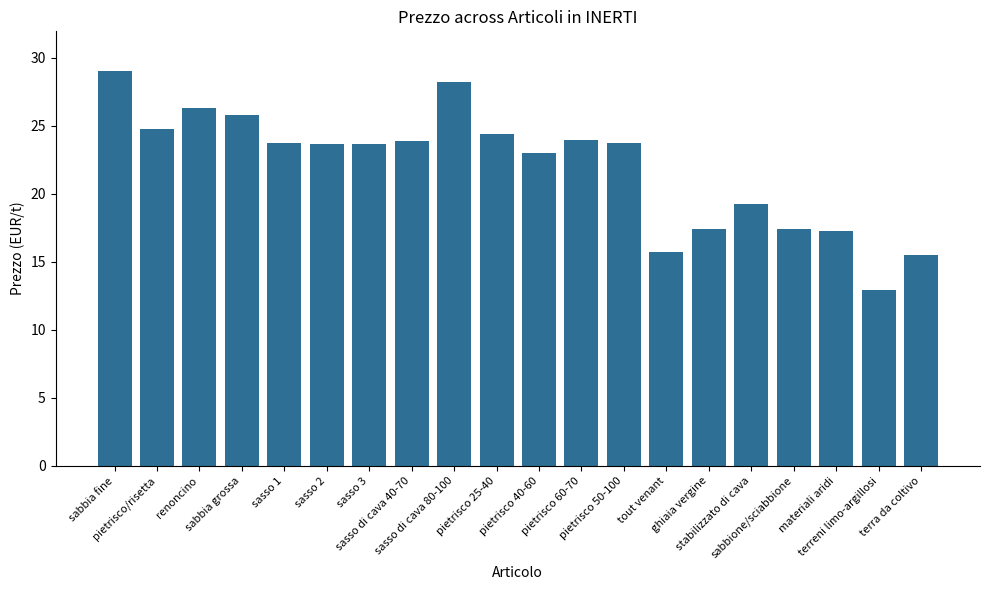

What is the minimum value shown in the chart?

12.9